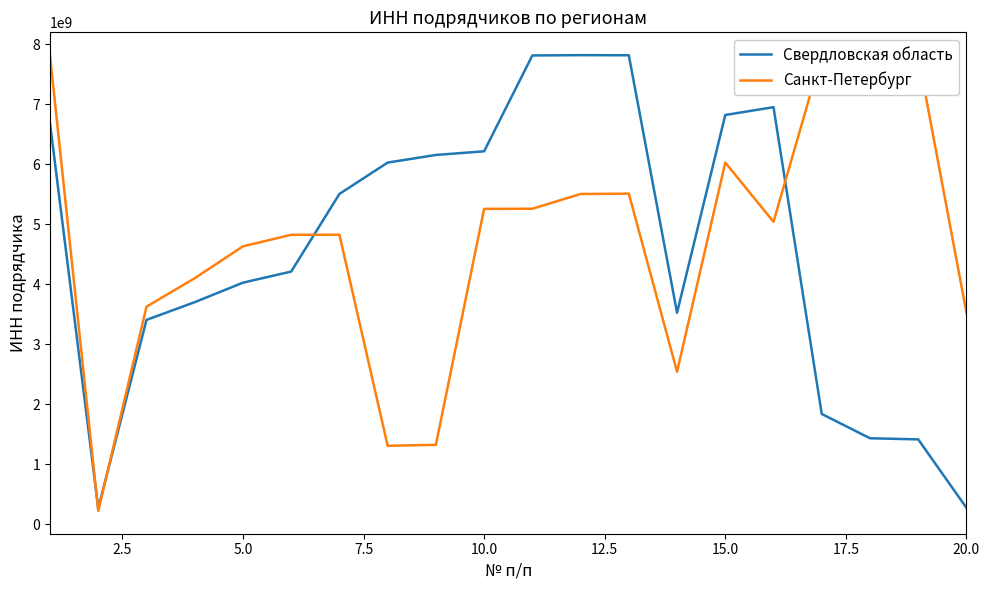

True or false: Свердловская область and Санкт-Петербург intersect in this chart.

True